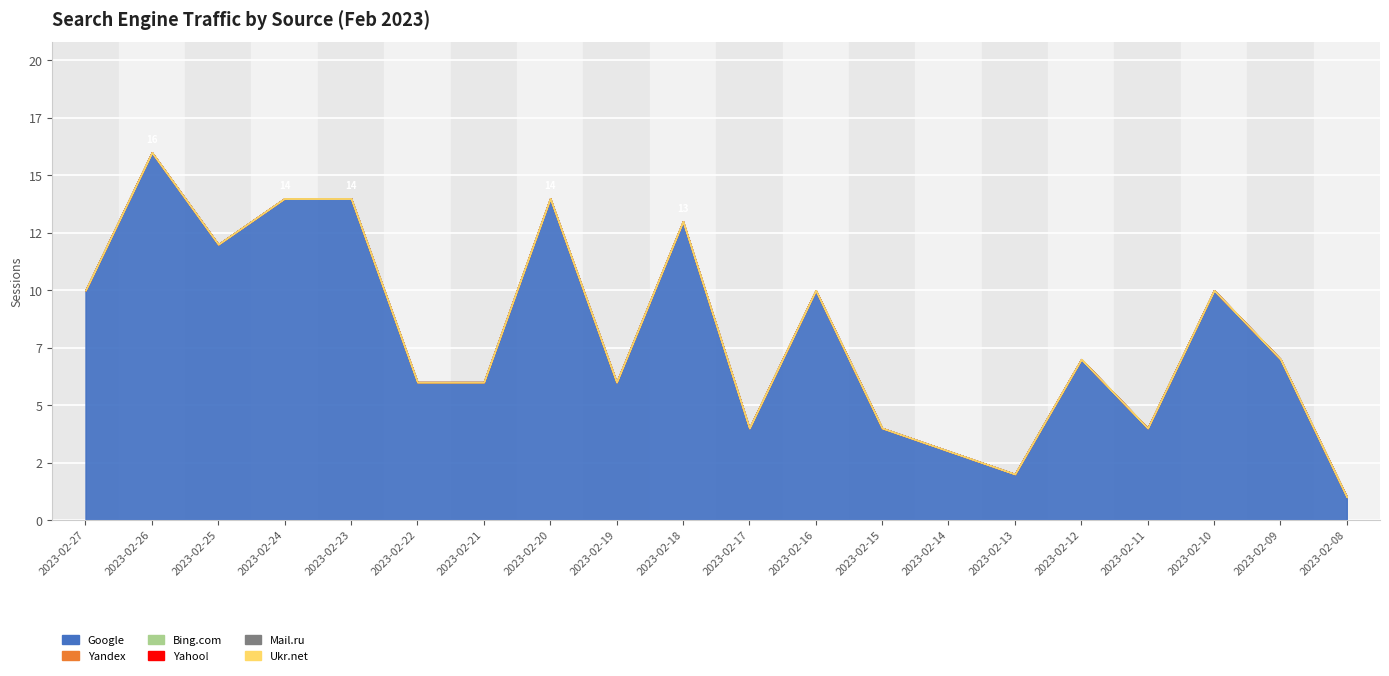

Does the chart display data point markers on the line(s)?

No